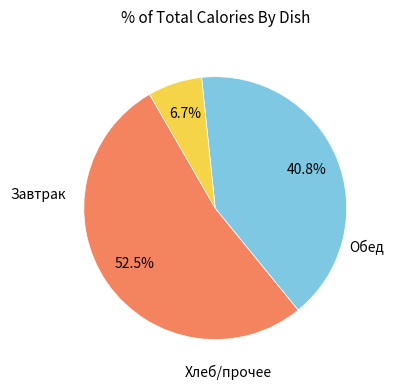

Is there any slice that represents more than half of the pie?

Yes